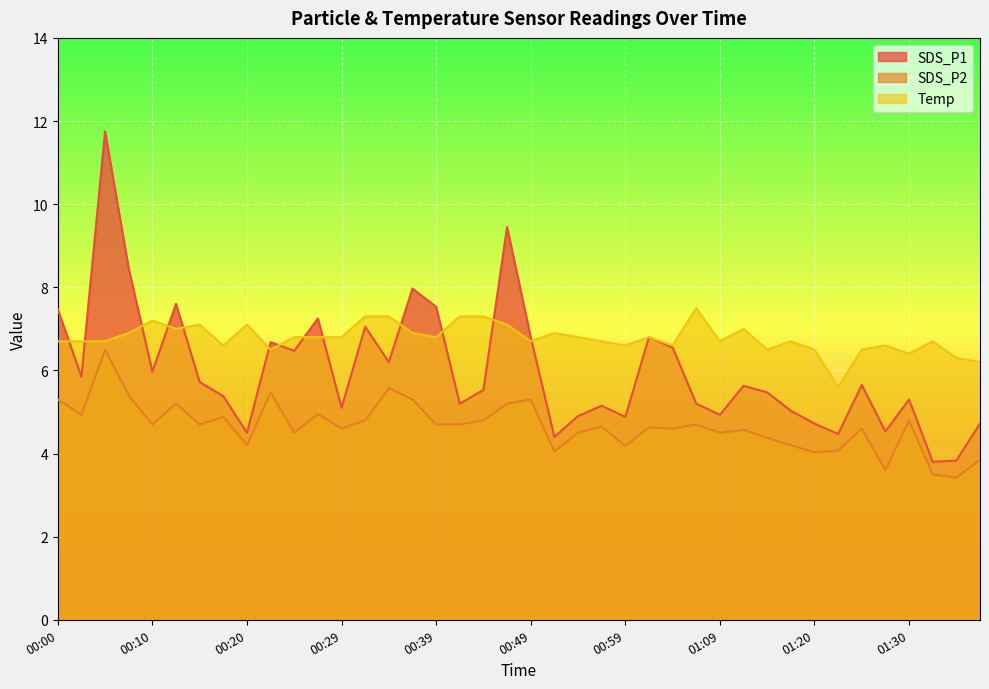

How many data points in SDS_P2 are above 4?

36